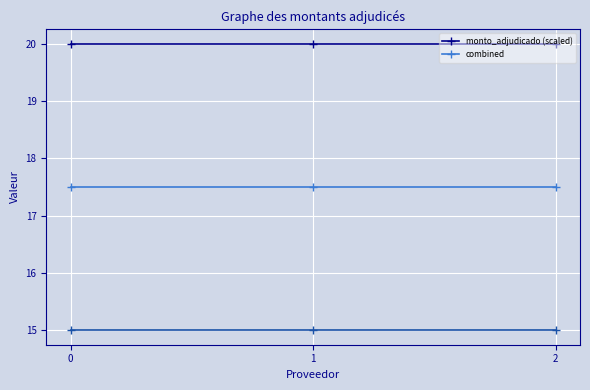

What is the sum of the combined values at 0 and 1?

35.0